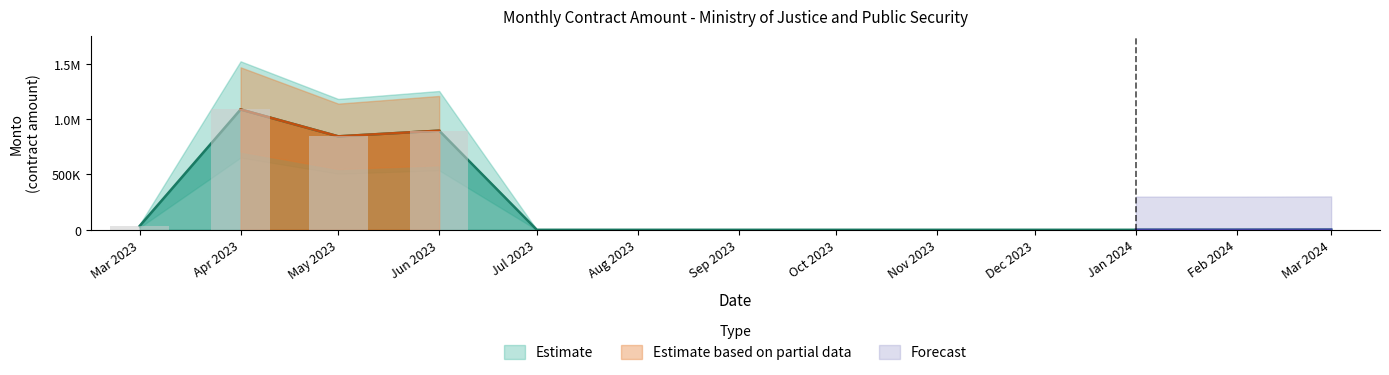

Is it true that the value at 2023-09 is 539210.4?

False